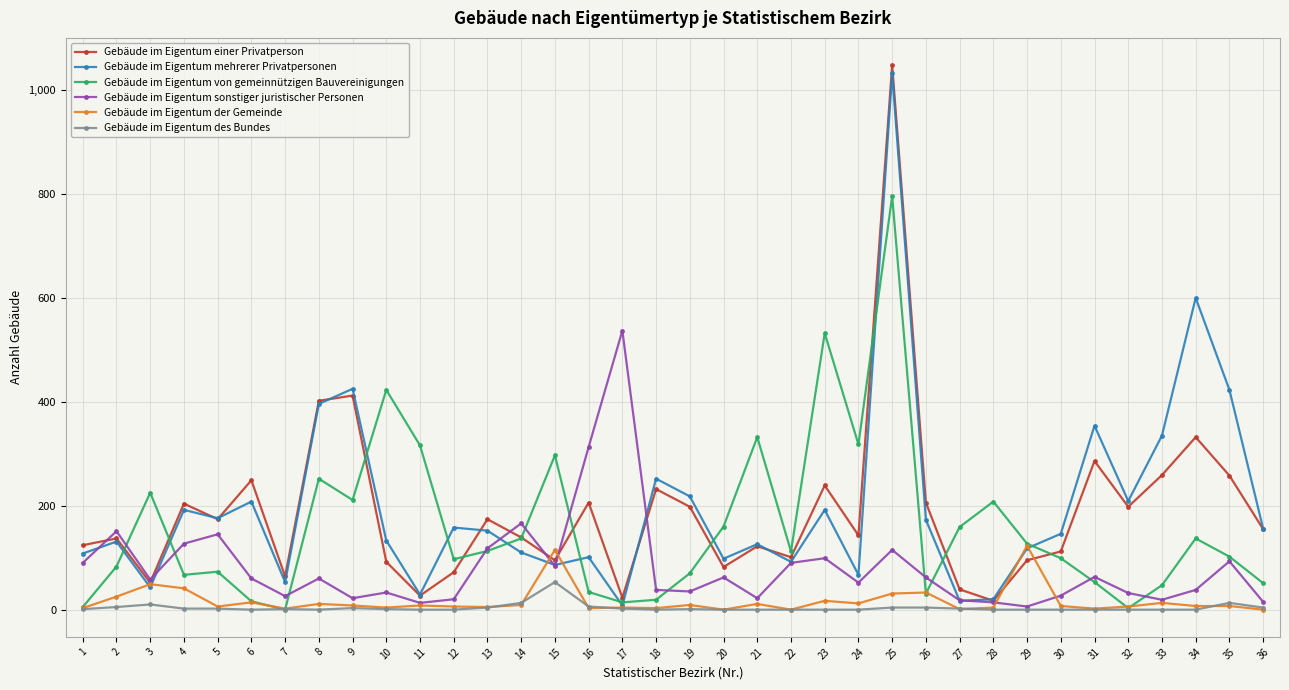

At which label does Gebäude im Eigentum von gemeinnützigen Bauvereinigungen first exceed 112?

3